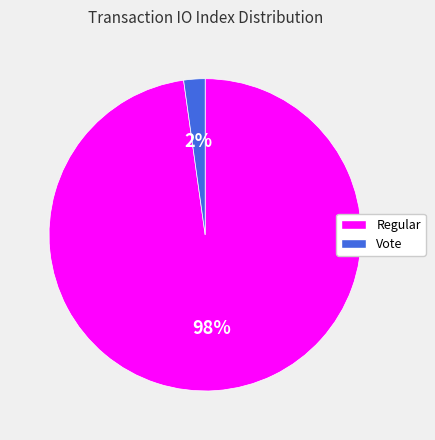

To the nearest percent, what is the average slice percentage?

50%